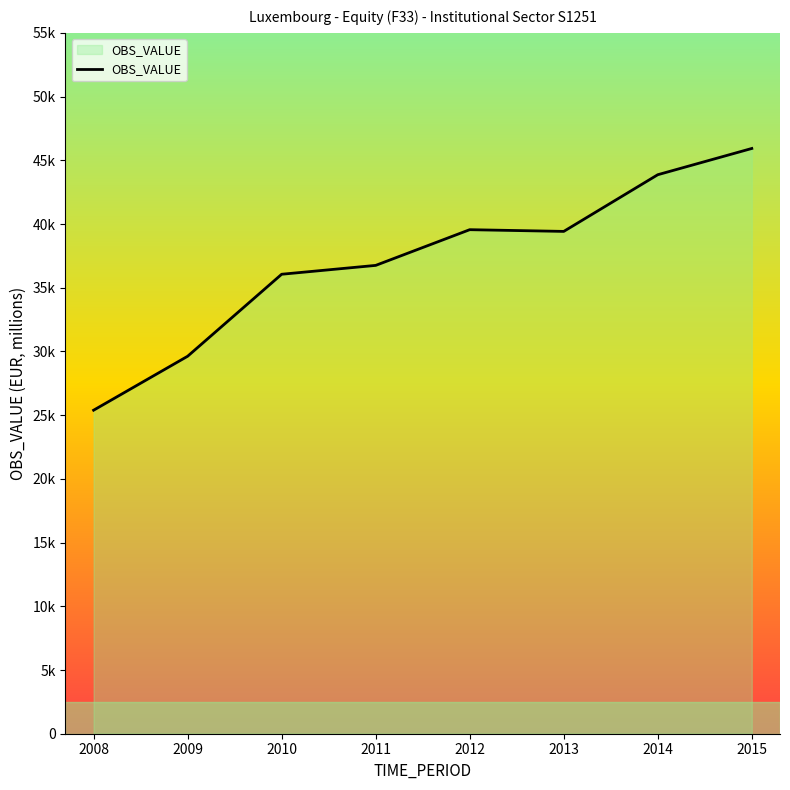

What is the difference between the maximum and second lowest values?

16304.9